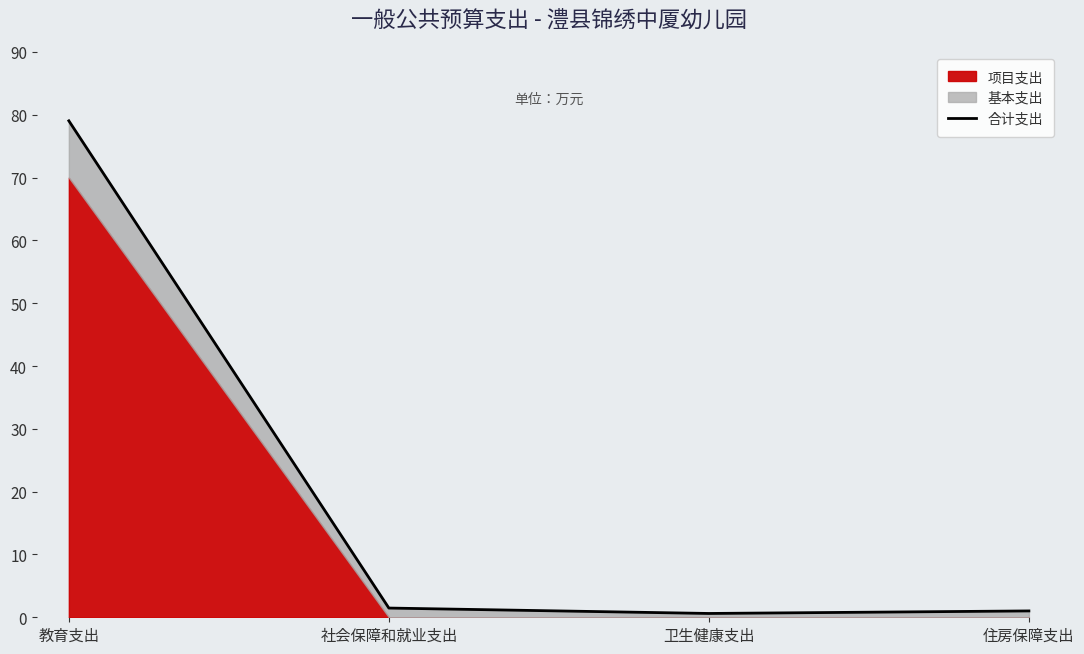

The chart shows a value of 1.5 at 社会保障和就业支出. True or false?

True